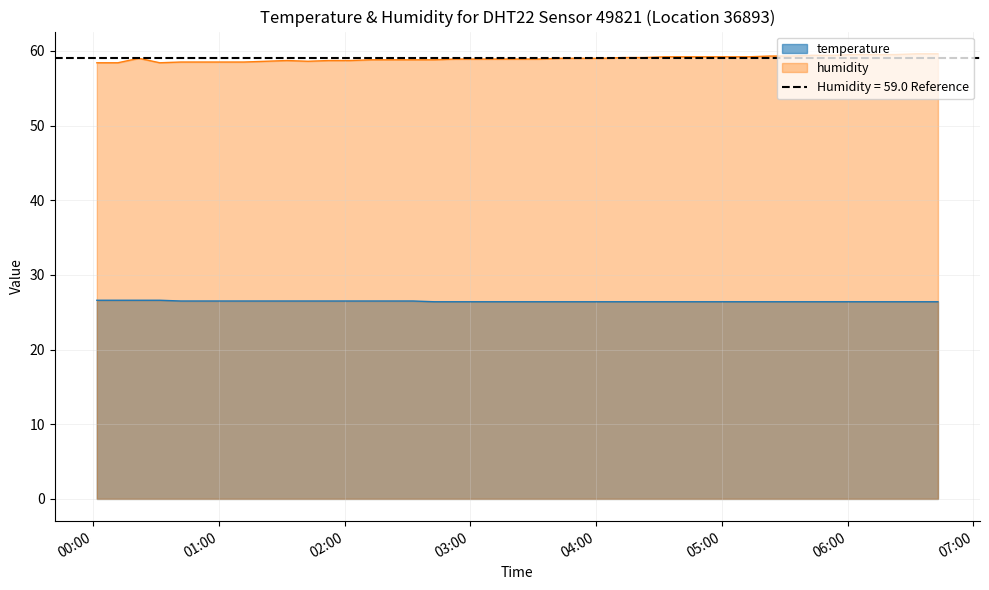

At how many categories does at least one series exceed 50?

40